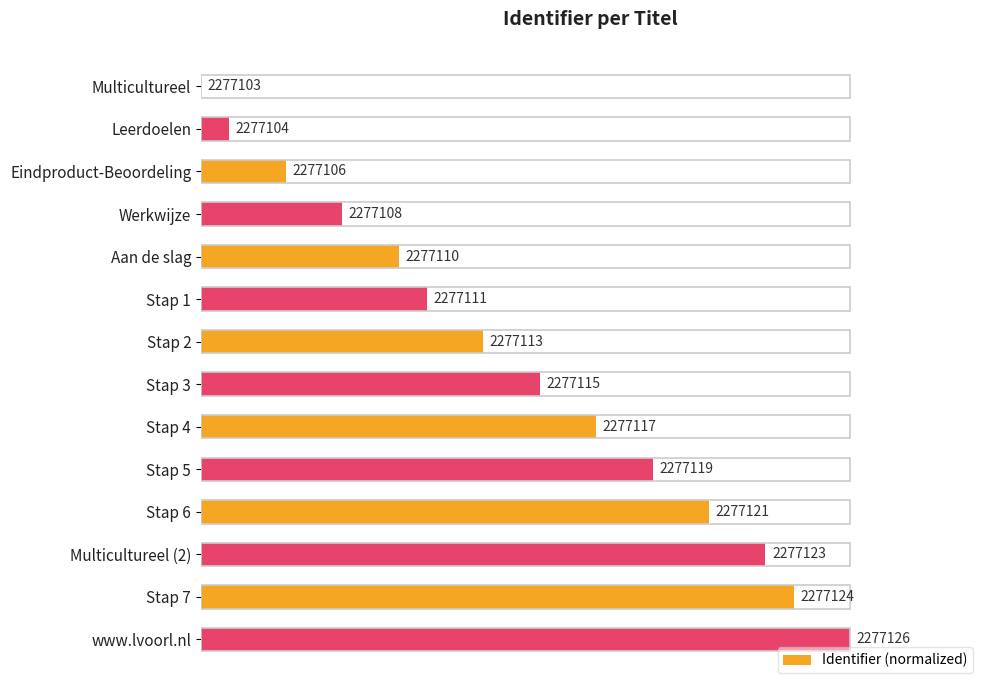

Are the bars horizontal?

Yes